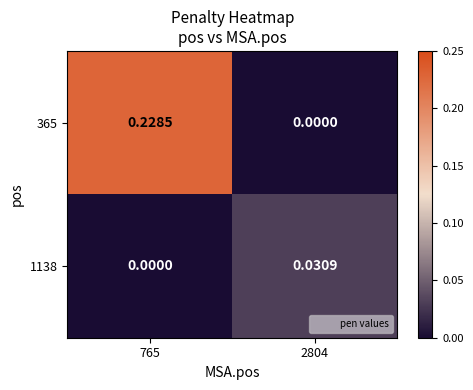

Is the value of 365 at 765 greater than the value of 1138 at 2804?

Yes